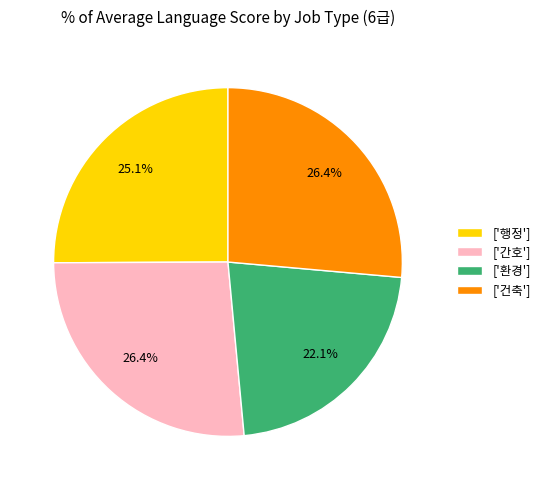

Does any single category account for the majority?

No